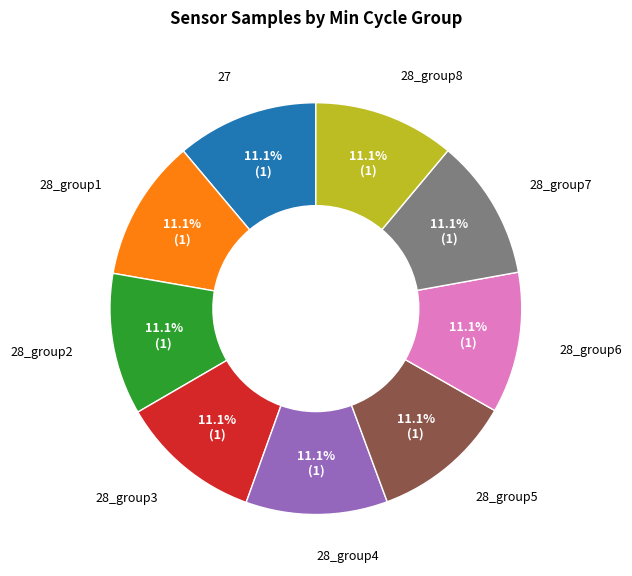

Is there any slice that represents more than half of the pie?

No